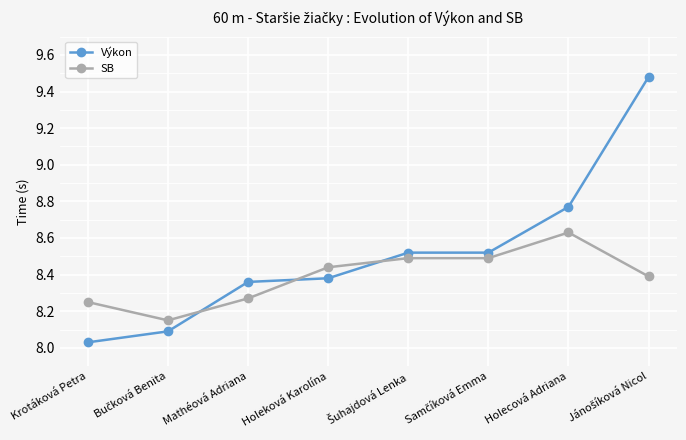

Which series has the largest total across all categories?

Výkon